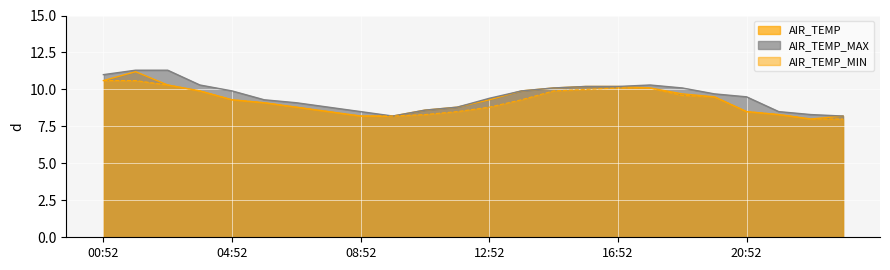

Which series has the largest range (max minus min)?

AIR_TEMP